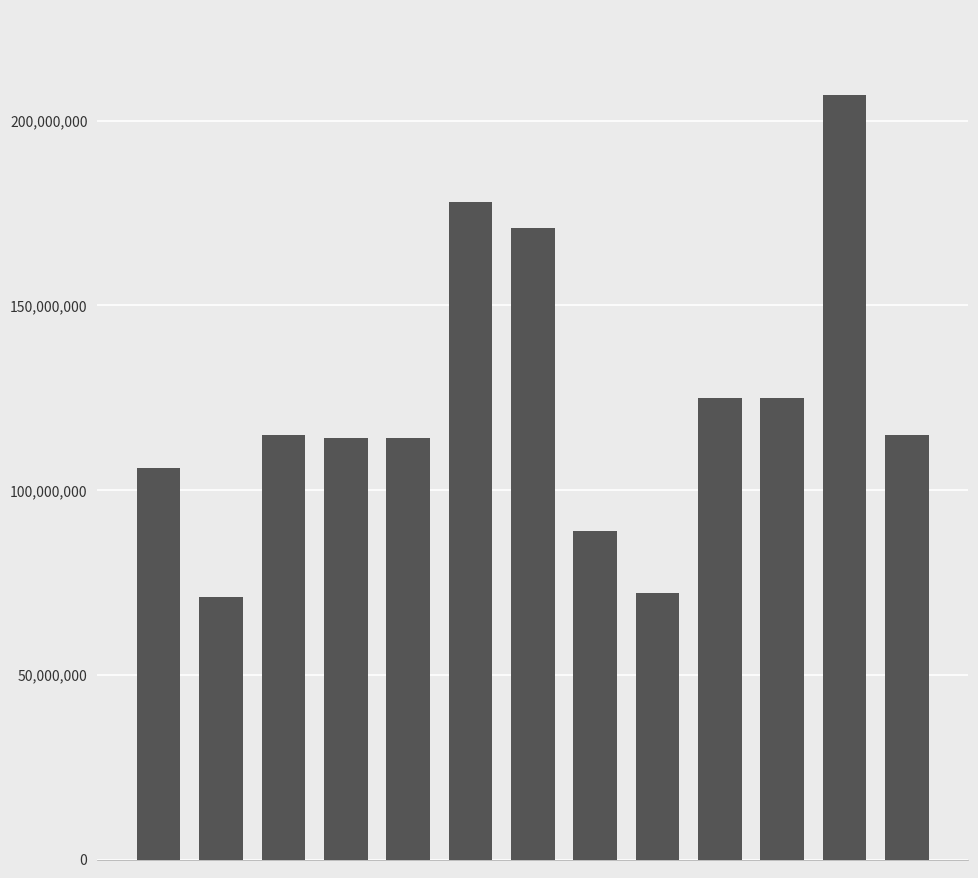

How many bars are there in total?

13